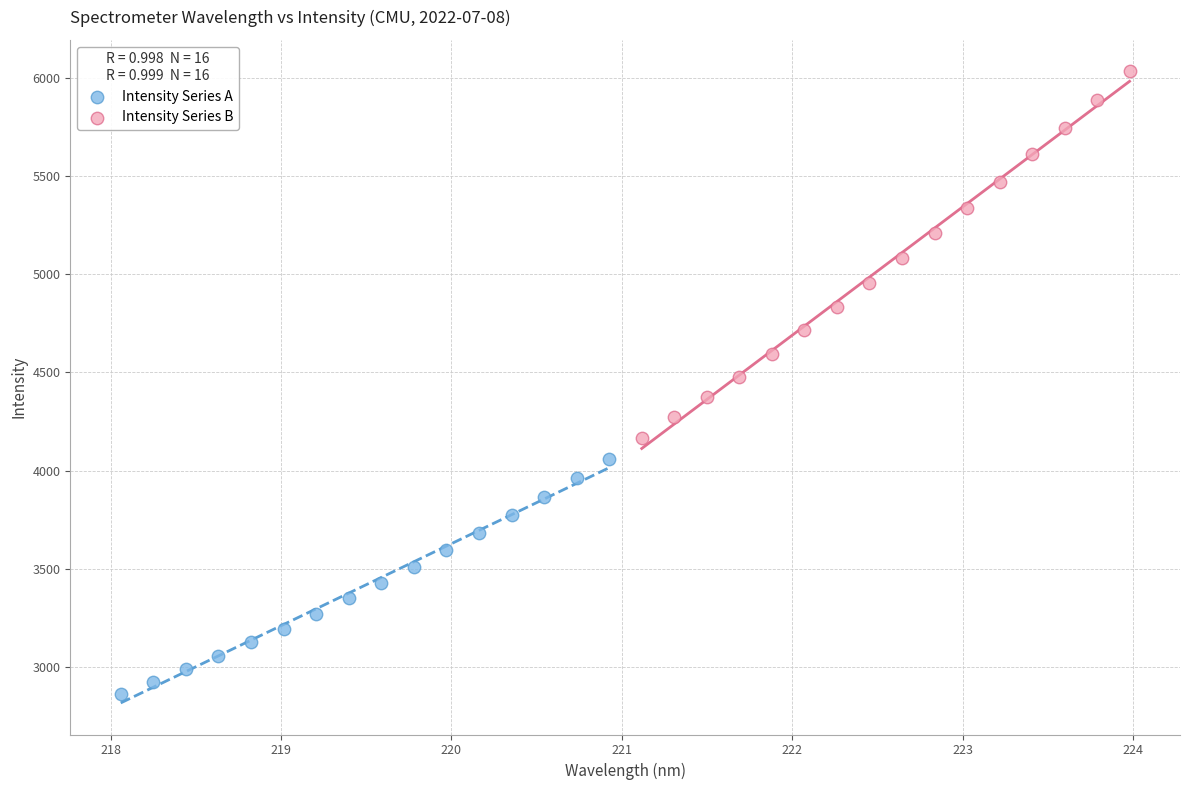

Which series contains the highest Y value?

Intensity Series B